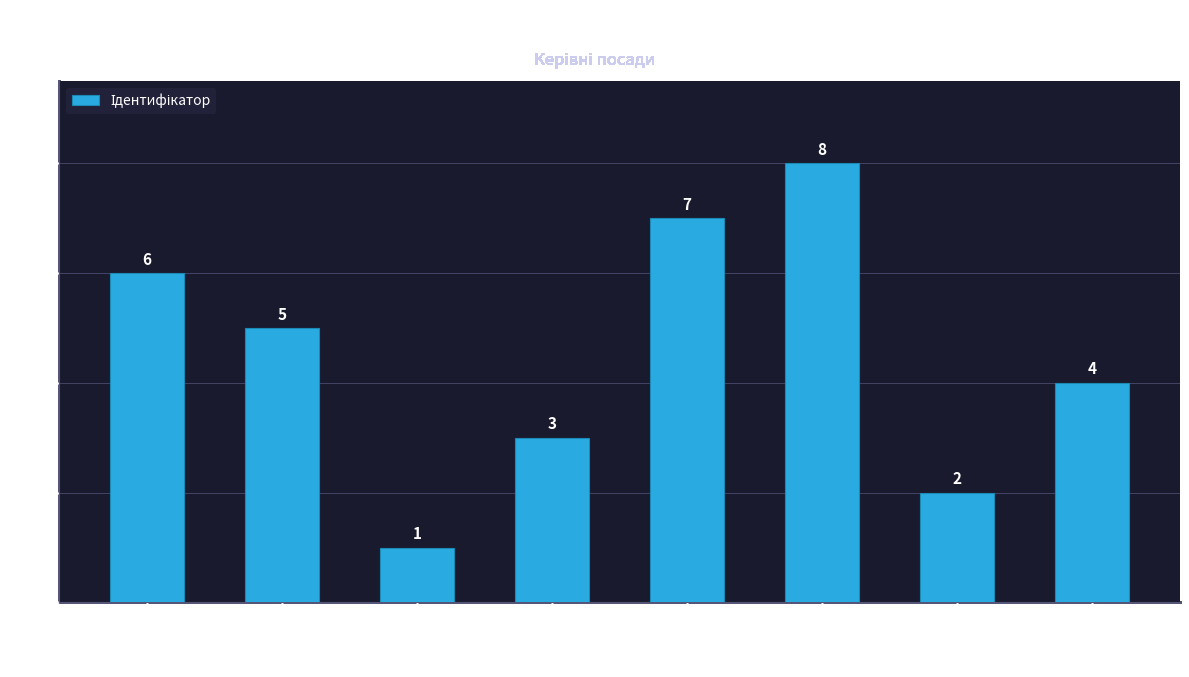

True or false: the data shows 0 at Генеральний директор.

False